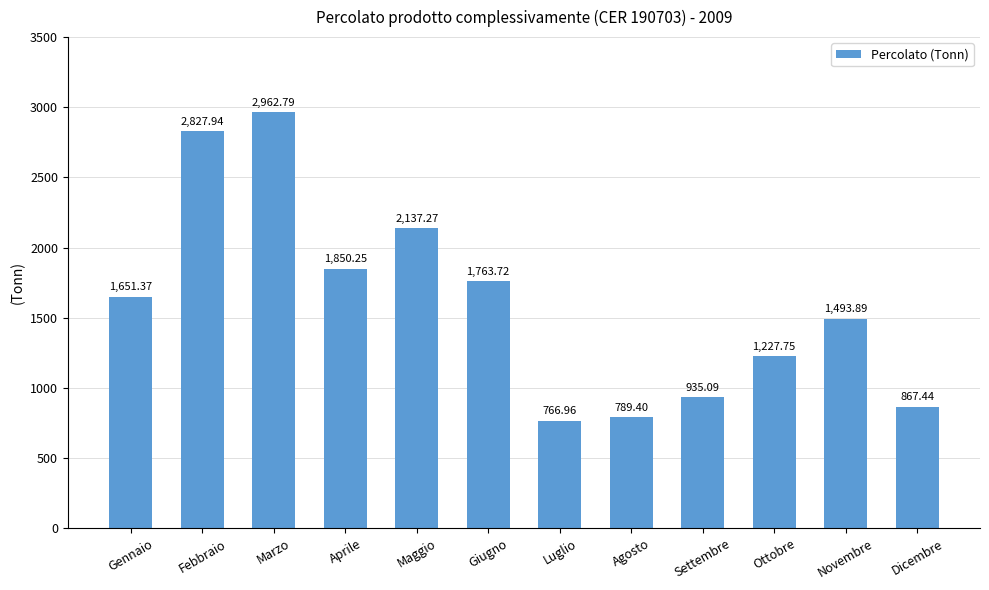

What is the maximum value shown in the chart?

2962.8